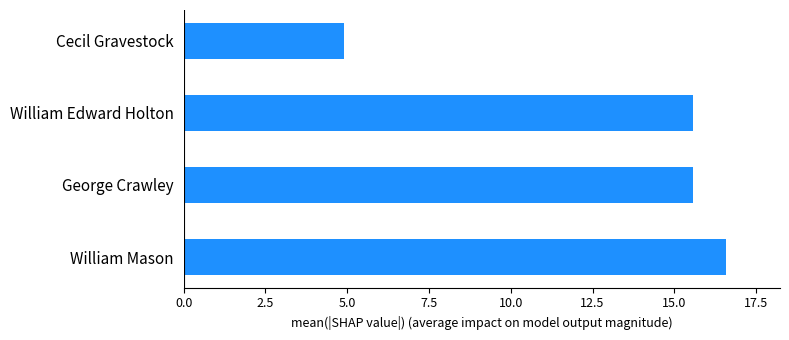

The value at Cecil Gravestock is 4.9. True or false?

True